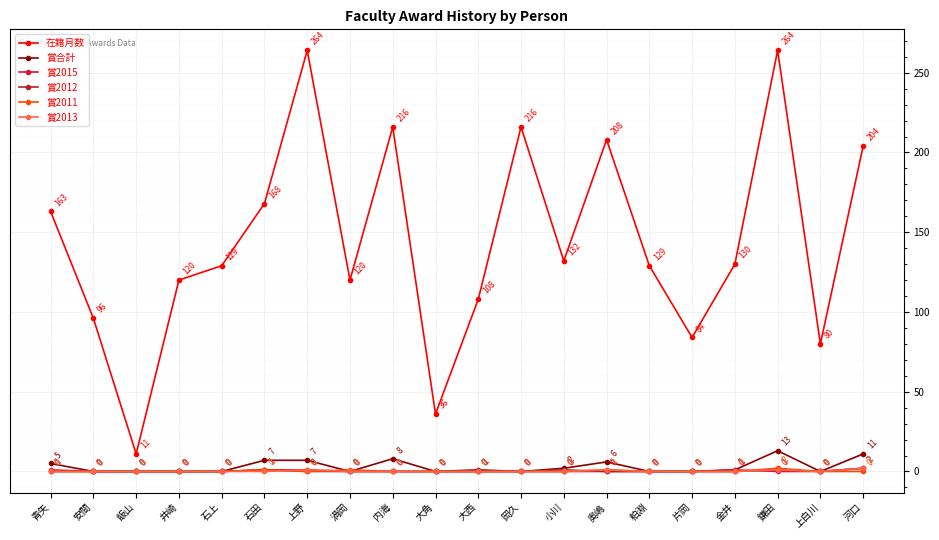

What is the difference between the highest and lowest values at 粕淵?

129